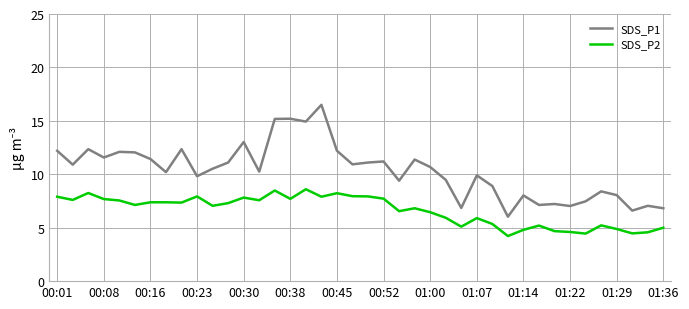

Rank the series by their average value, from highest to lowest.

SDS_P1, SDS_P2